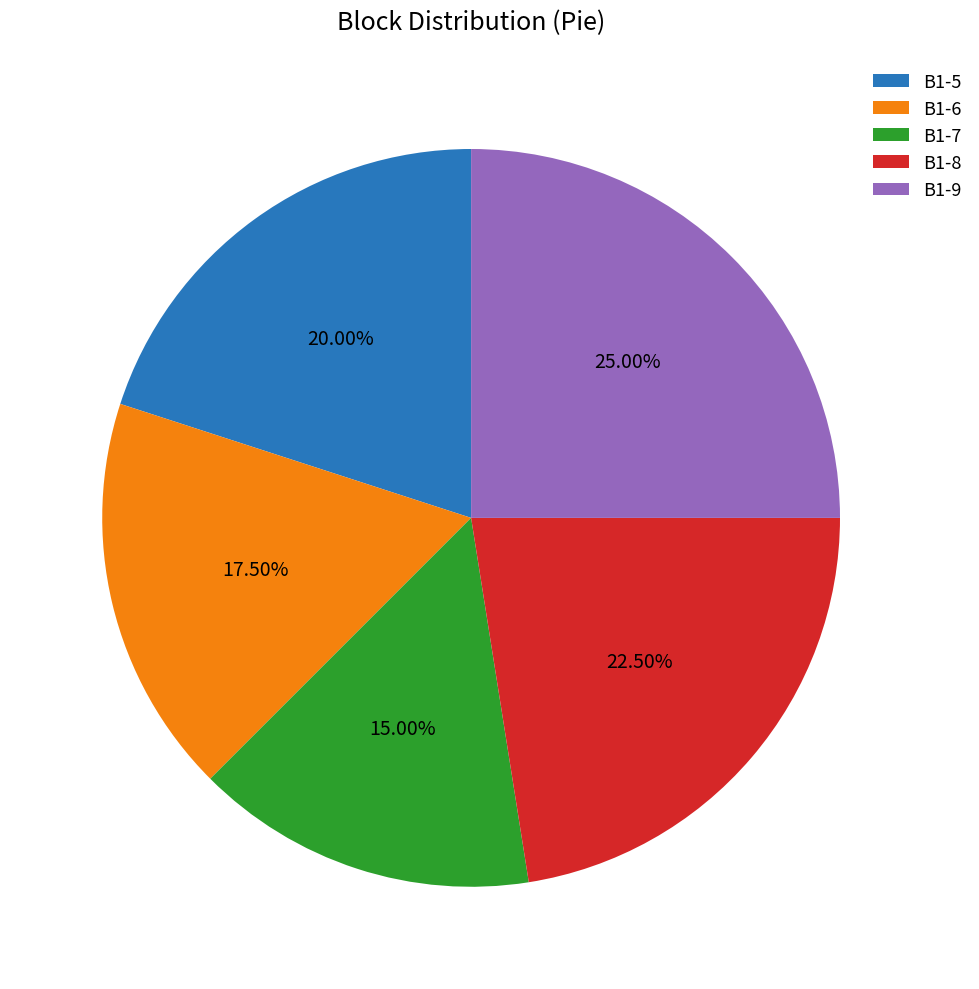

Which category has the biggest portion of the pie?

B1-9